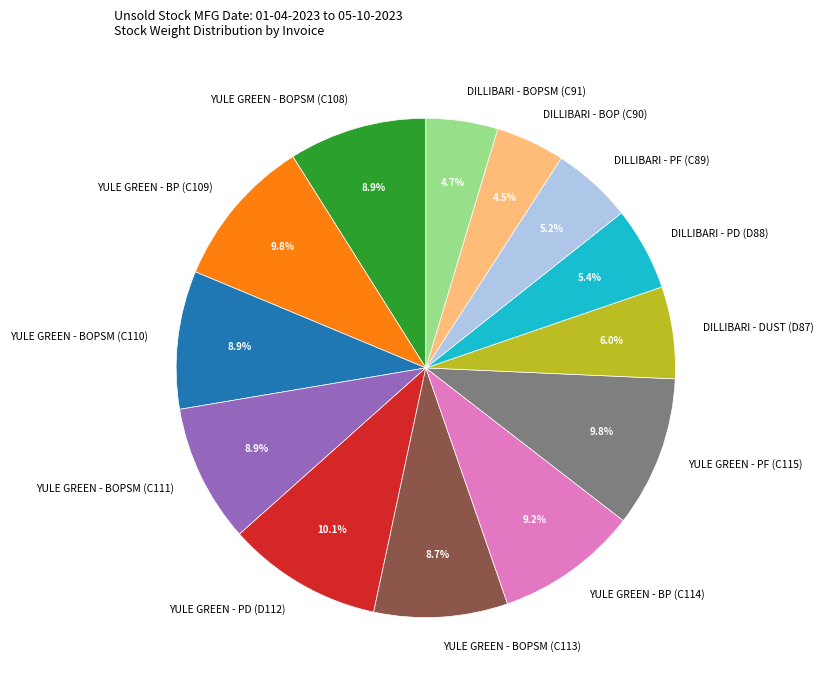

The YULE GREEN - BOPSM (C113) slice represents 24% of the pie. True or false?

False